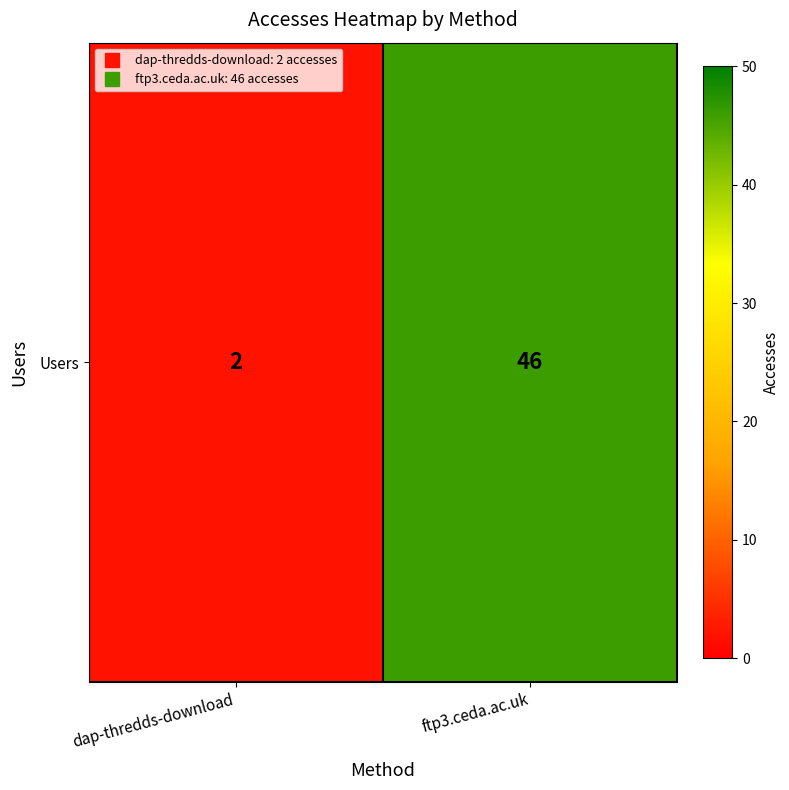

List the labels in order of value, largest first.

ftp3.ceda.ac.uk, dap-thredds-download